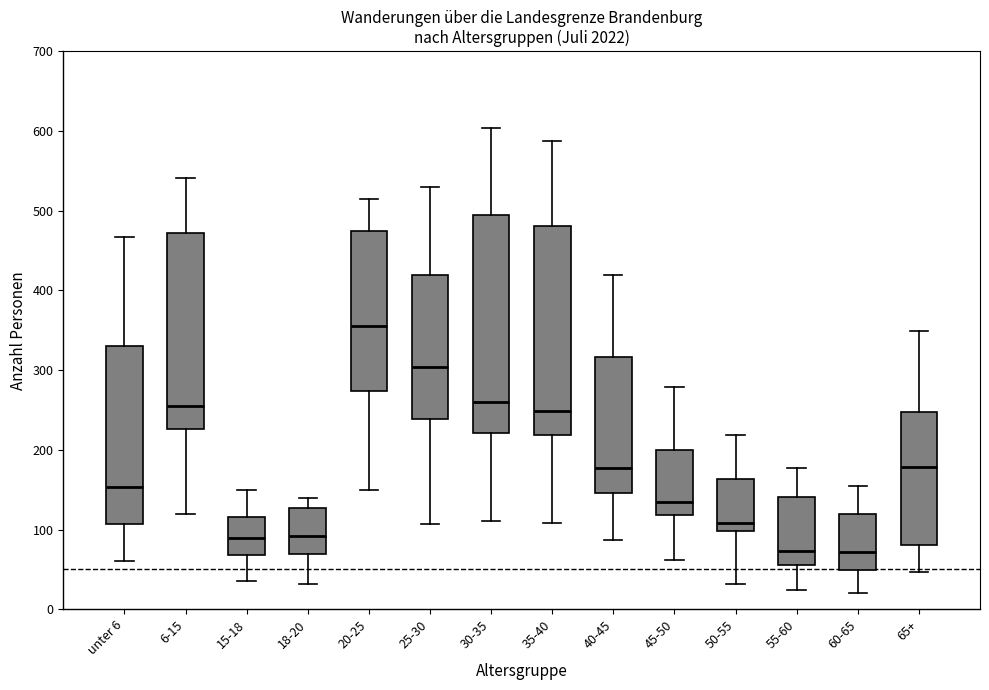

Reading left to right, read every box against the y-axis: the position of its median line, the range the box covers, and the ends of its whiskers. The values are not printed on the chart, so give them approximately, as read against the axis.

unter 6: median 150, box 110 to 330, whiskers 60 to 470
6-15: median 250, box 230 to 470, whiskers 120 to 540
15-18: median 90, box 70 to 120, whiskers 40 to 150
18-20: median 90, box 70 to 130, whiskers 30 to 140
20-25: median 360, box 270 to 470, whiskers 150 to 510
25-30: median 300, box 240 to 420, whiskers 110 to 530
30-35: median 260, box 220 to 490, whiskers 110 to 600
35-40: median 250, box 220 to 480, whiskers 110 to 590
40-45: median 180, box 150 to 320, whiskers 90 to 420
45-50: median 140, box 120 to 200, whiskers 60 to 280
50-55: median 110, box 100 to 160, whiskers 30 to 220
55-60: median 70, box 60 to 140, whiskers 20 to 180
60-65: median 70, box 50 to 120, whiskers 20 to 160
65+: median 180, box 80 to 250, whiskers 50 to 350